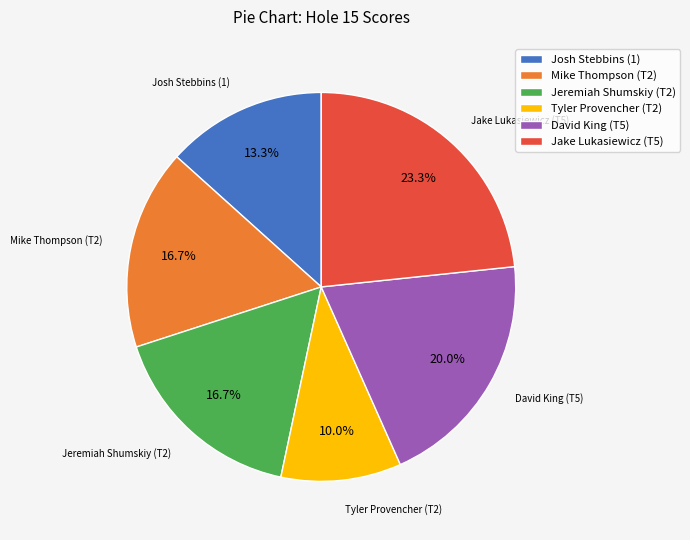

Approximately how many times larger is the value at Jeremiah Shumskiy (T2) compared to David King (T5)?

0.8